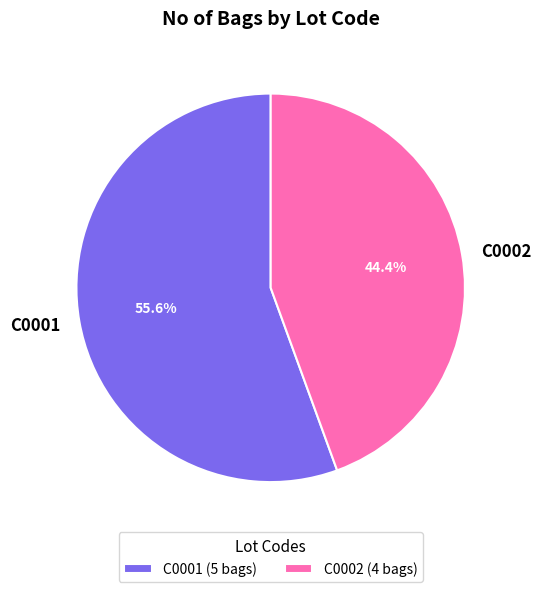

What is the total percentage of C0001 and C0002?

100.0%